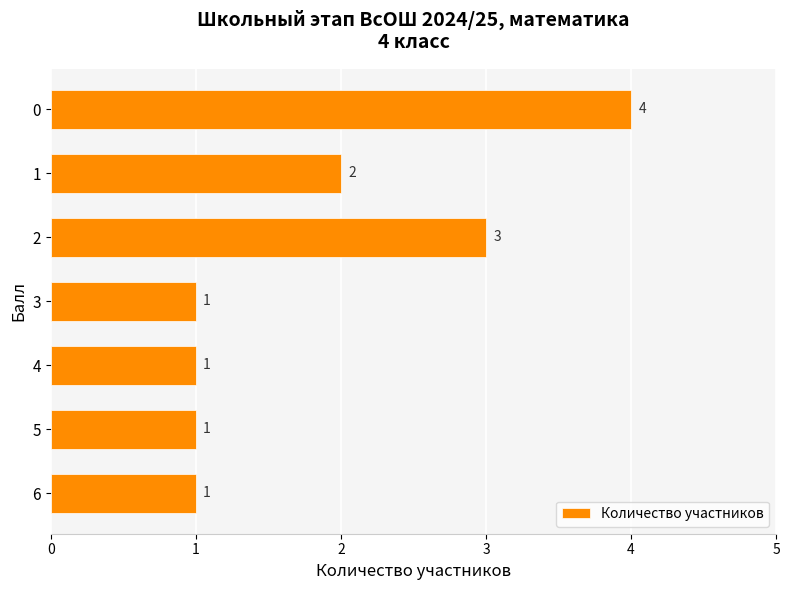

Count the number of values greater than 1.

3